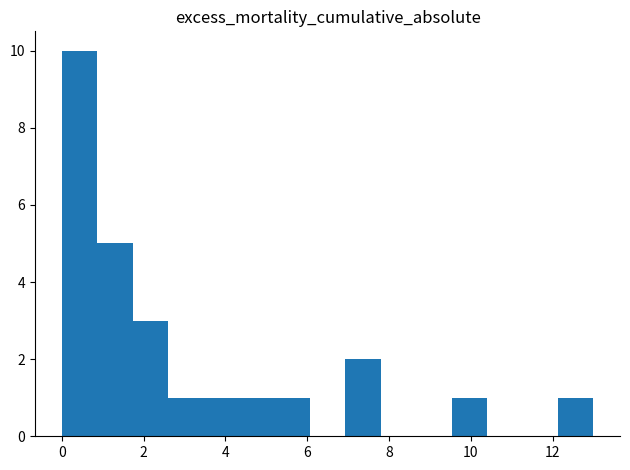

What is the height of the bar covering 4.4 to 5.2 on the x-axis? Neither the bar edges nor the heights are printed on the chart, so give them approximately, as read against the axes.

1